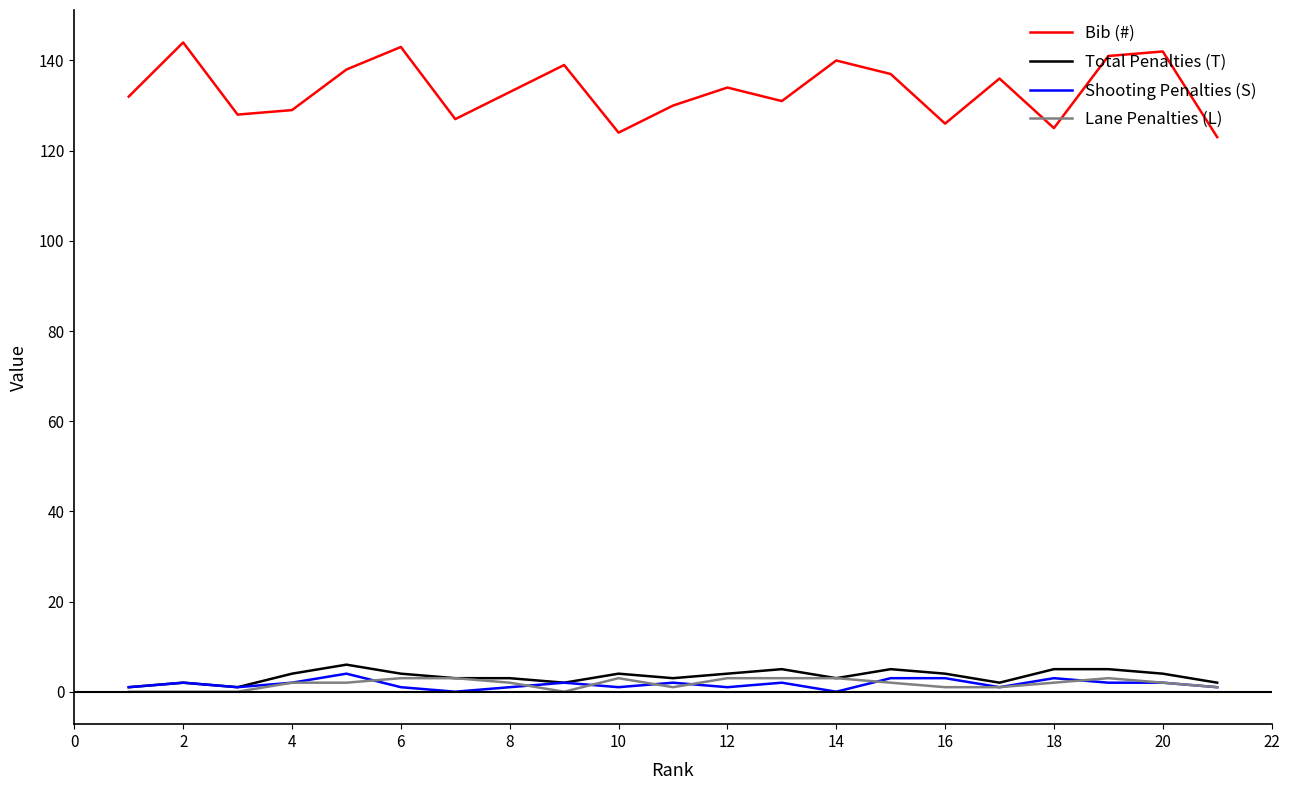

What are all the series names shown in the legend?

Bib (#), Total Penalties (T), Shooting Penalties (S), Lane Penalties (L)